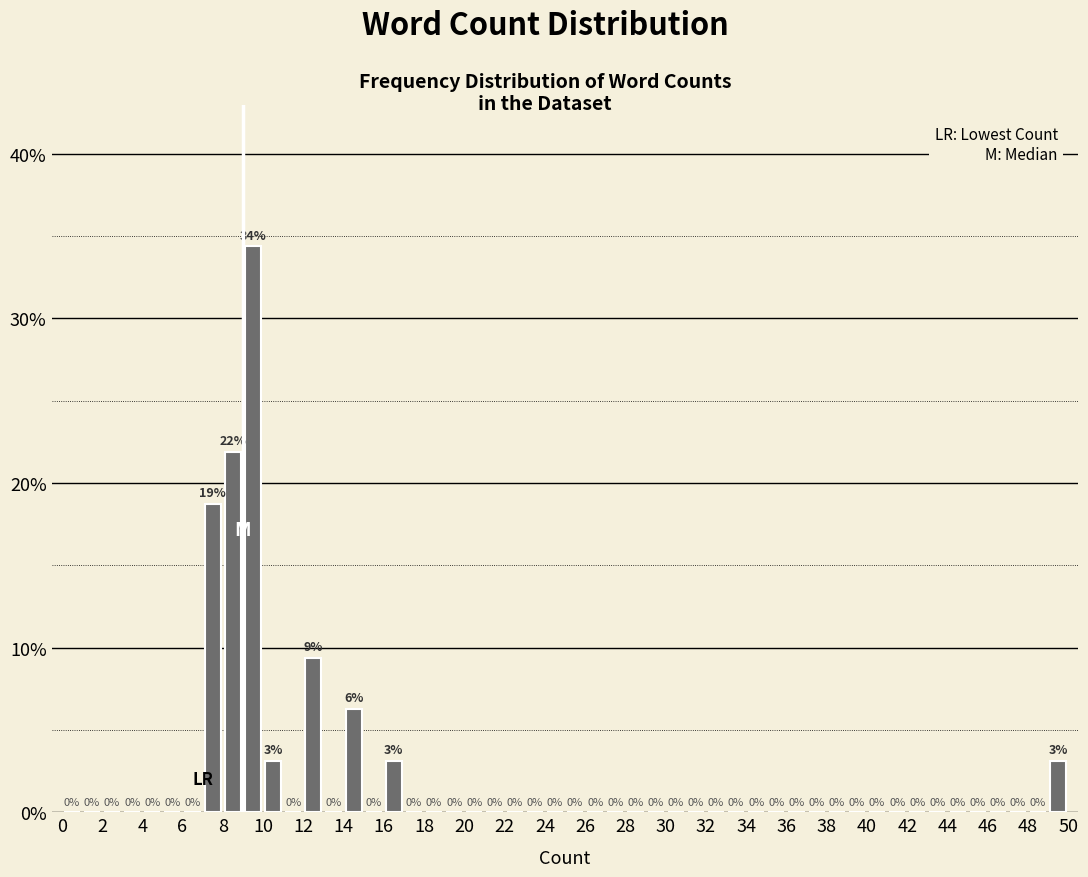

Over which range of the x-axis is the bar tallest?

9 to 10